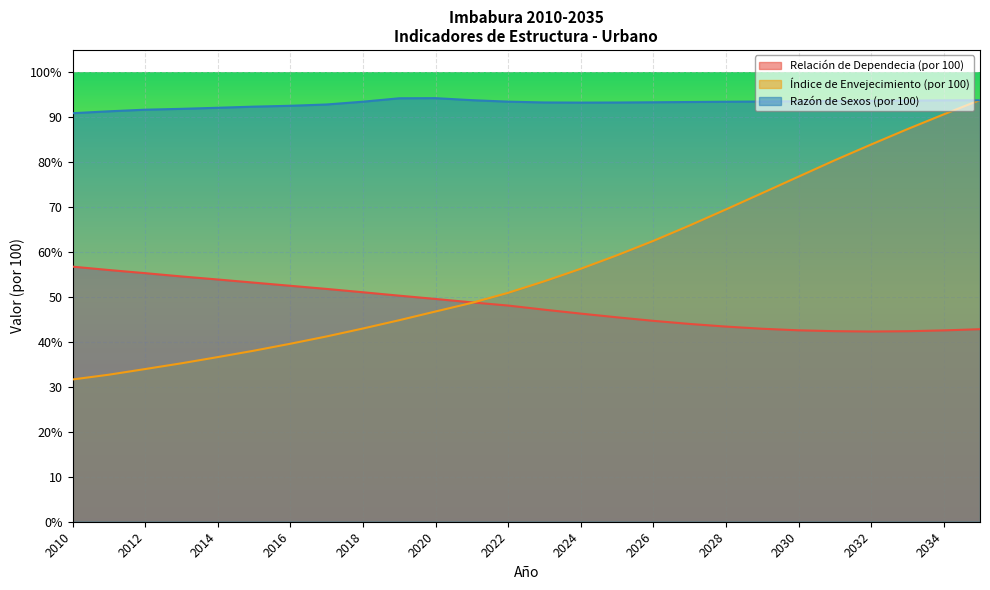

True or false: Índice de Envejecimiento (por 100) has a value of 32.9 at 2026.

False